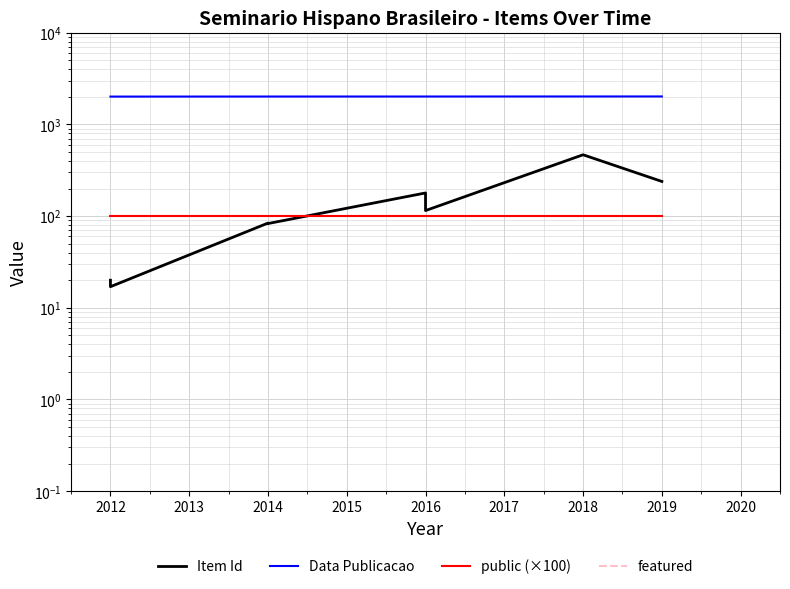

What is the value of the Item Id point at the 3rd from the left?

84.0